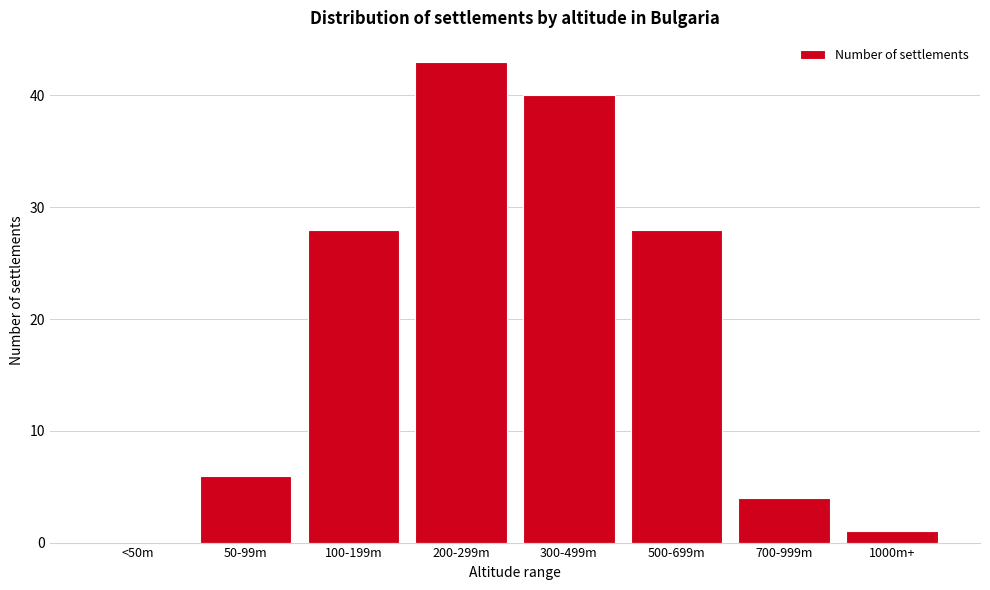

Reading left to right, extract all data points from this chart.

<50m=0	50-99m=6	100-199m=28	200-299m=43	300-499m=40	500-699m=28	700-999m=4	1000m+=1